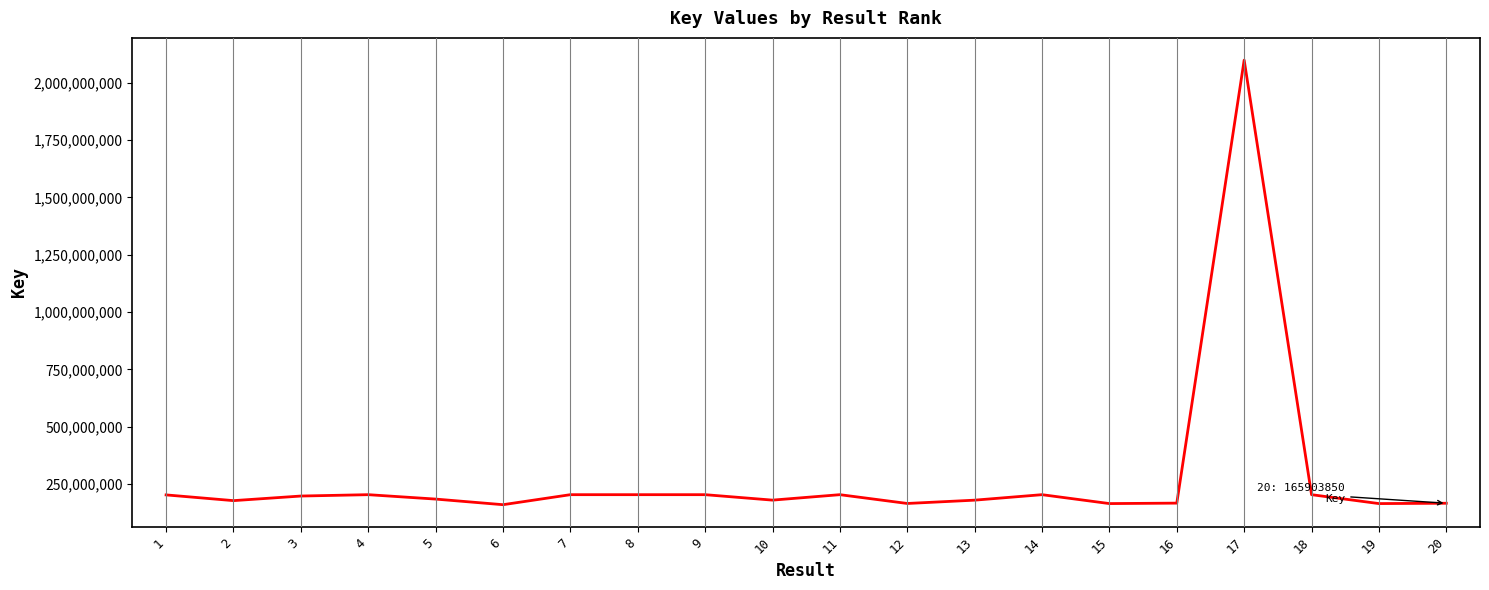

The value at 8 is 203279053. True or false?

True